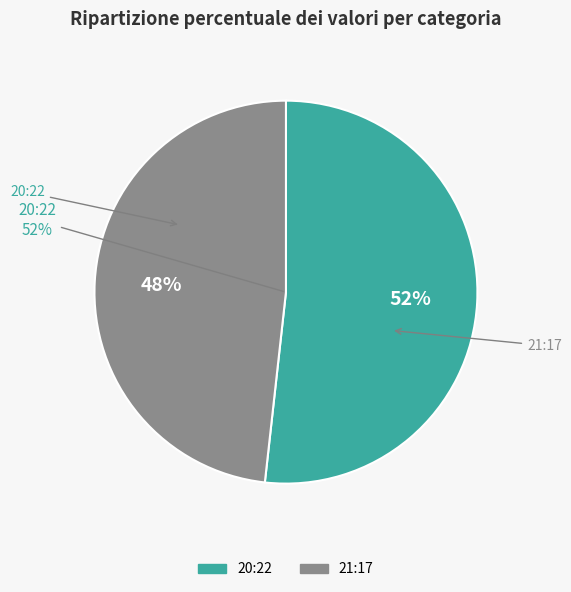

To the nearest percent, what percentage of the pie is 2023-01-09T21:17:03.643Z?

48%